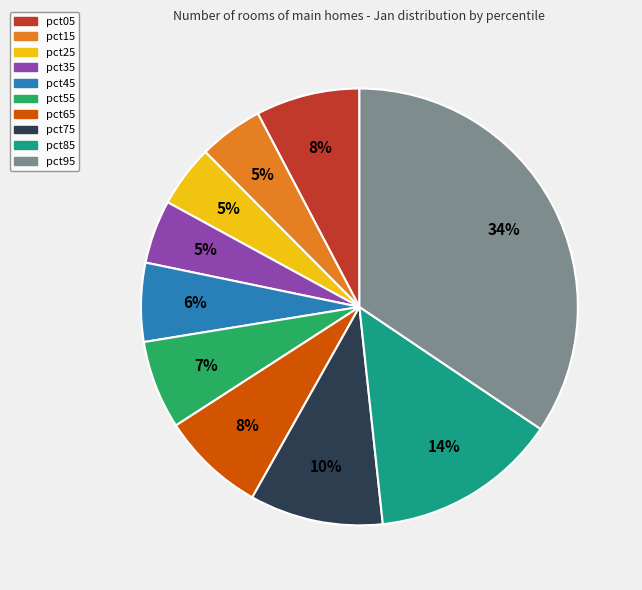

Is there any slice that represents more than half of the pie?

No